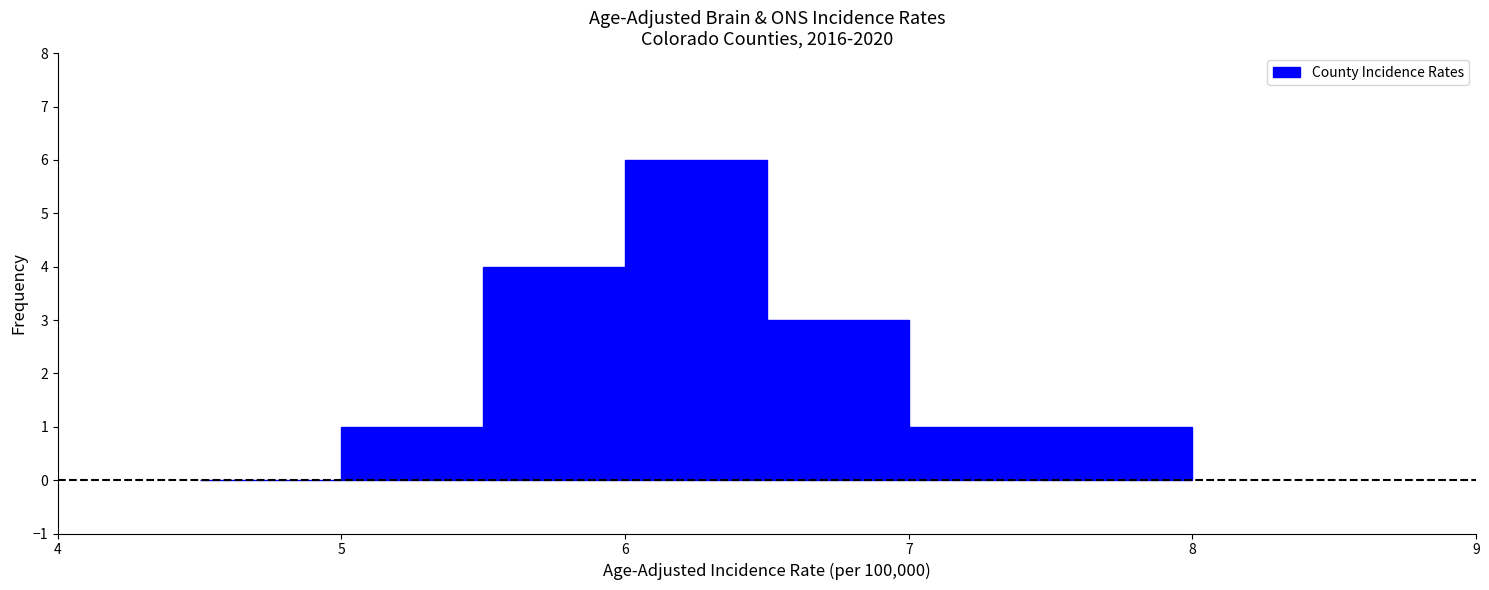

Reading left to right, list every bar in this chart as the range it spans on the x-axis followed by its height. The values are not printed on the chart, so give them approximately, as read against the axis.

4.5 to 5.0: 0
5.0 to 5.5: 1
5.5 to 6.0: 4
6.0 to 6.5: 6
6.5 to 7.0: 3
7.0 to 7.5: 1
7.5 to 8.0: 1